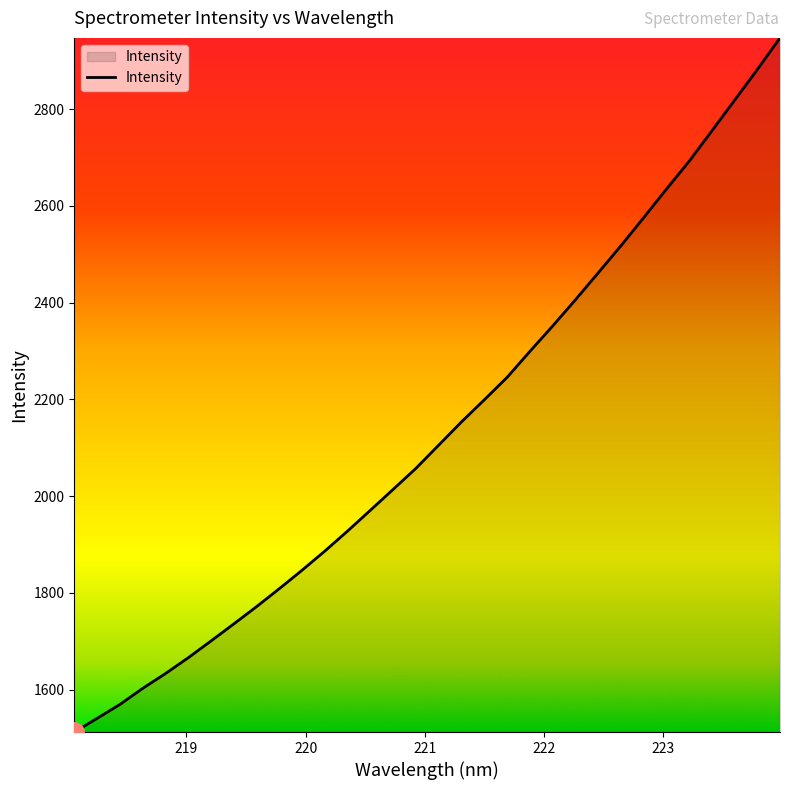

What is the maximum value shown in the chart?

2947.1